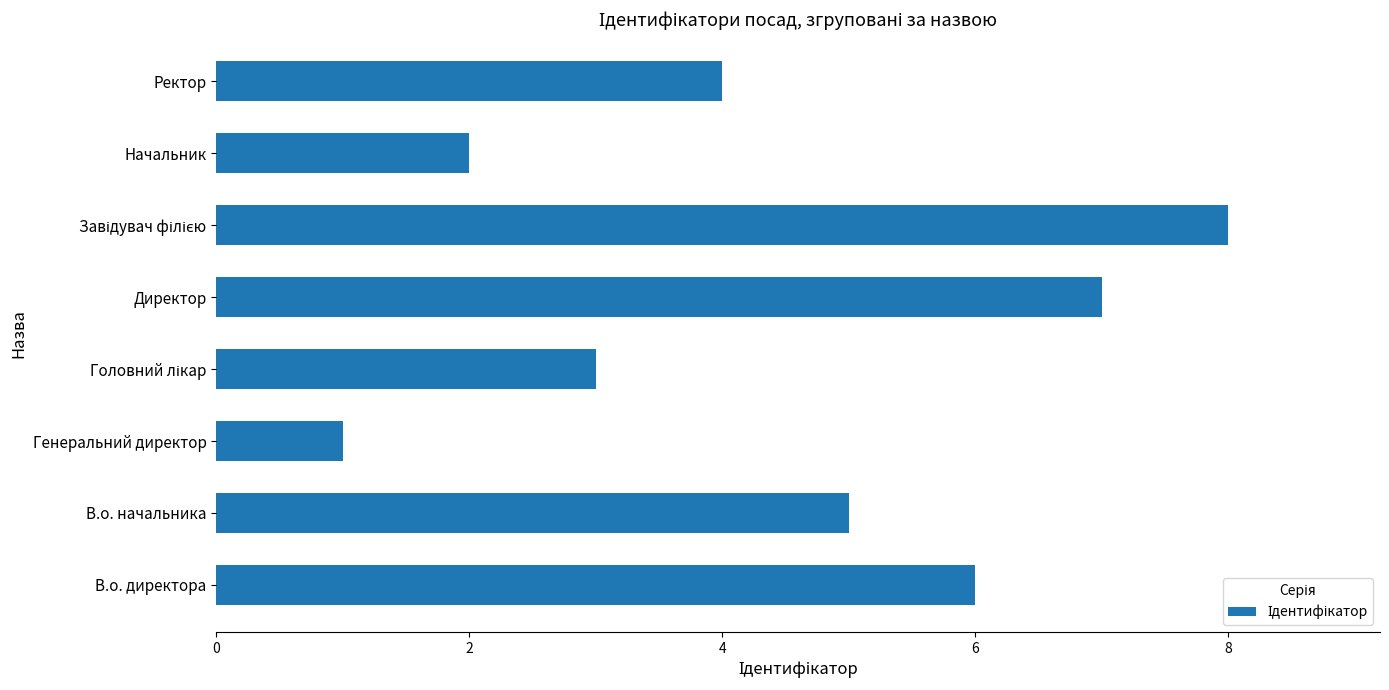

What is the ratio of the value at Директор to the value at В.о. начальника?

1.4